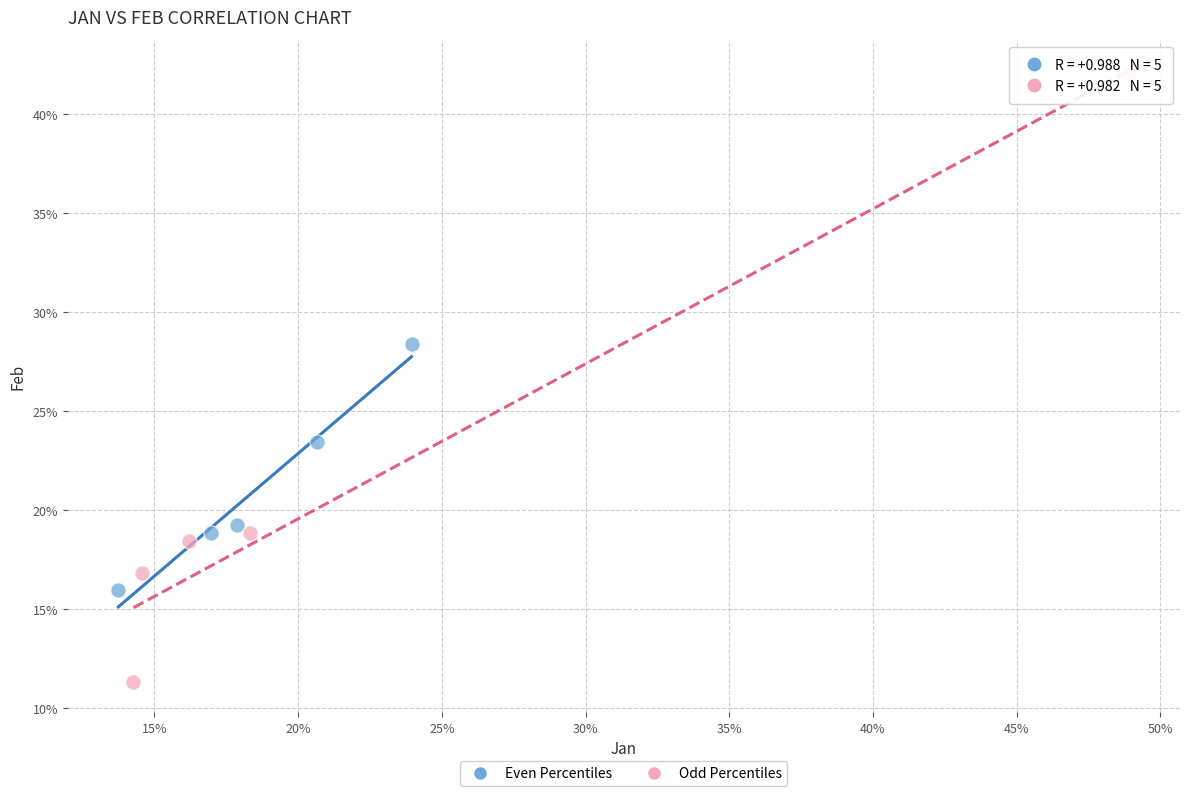

Which series has the widest spread of Y values?

Odd Percentiles